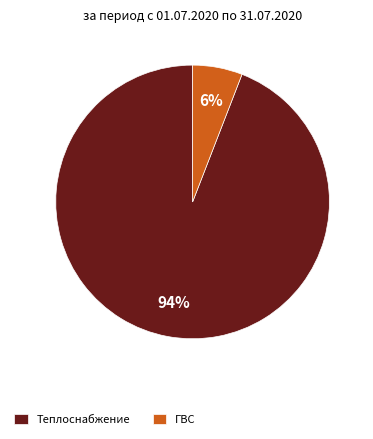

Which category accounts for the majority?

Теплоснабжение